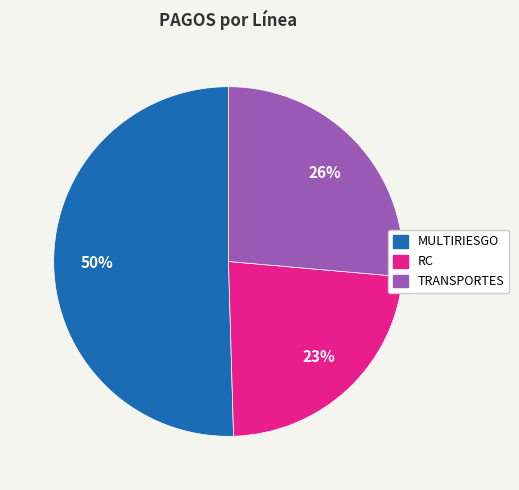

What is the ratio of the value at TRANSPORTES to the value at MULTIRIESGO?

0.5